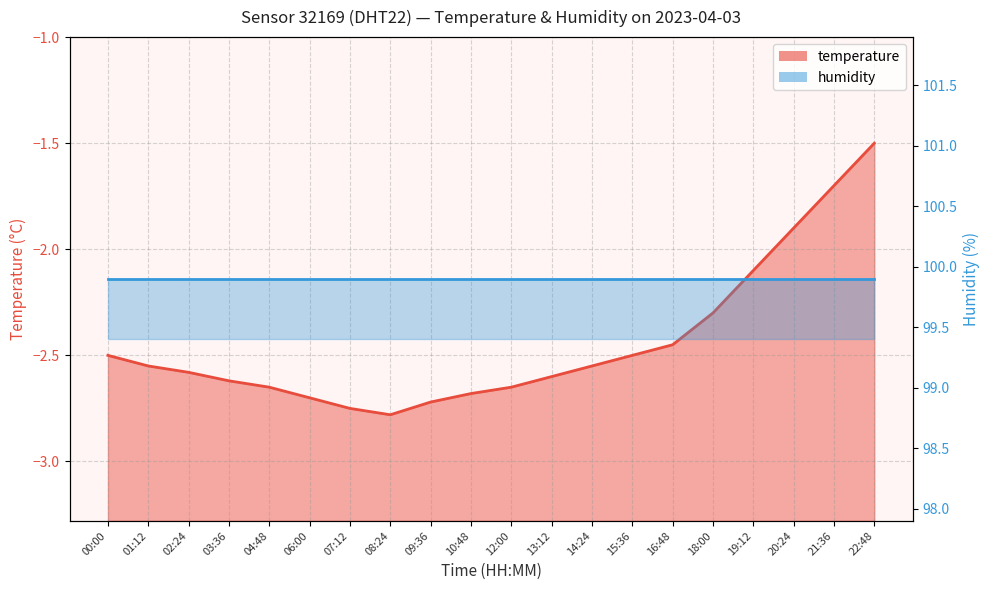

True or false: there are more than 0 points higher than both neighbors.

False